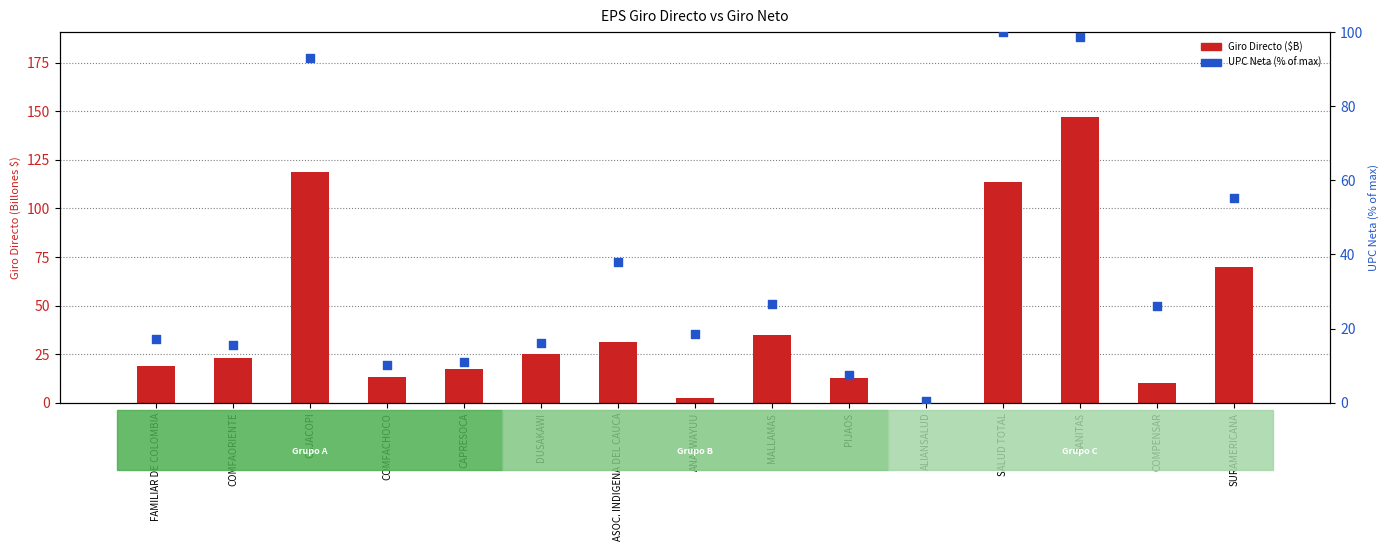

What are all the series names shown in the legend?

Giro Directo ($B), UPC Neta (% of max)